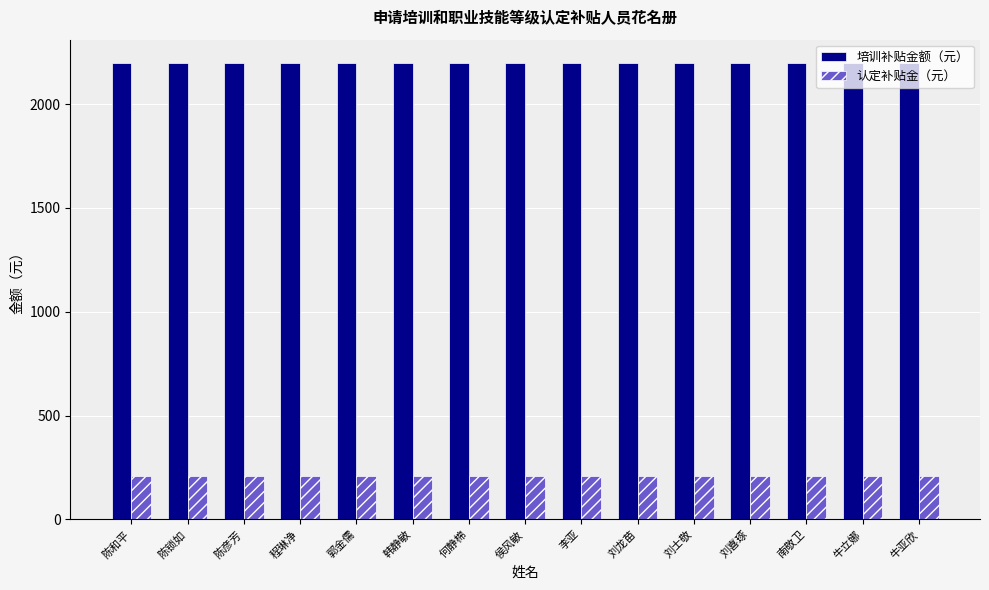

What is the spread (max minus min) of values at 刘龙苗?

1990